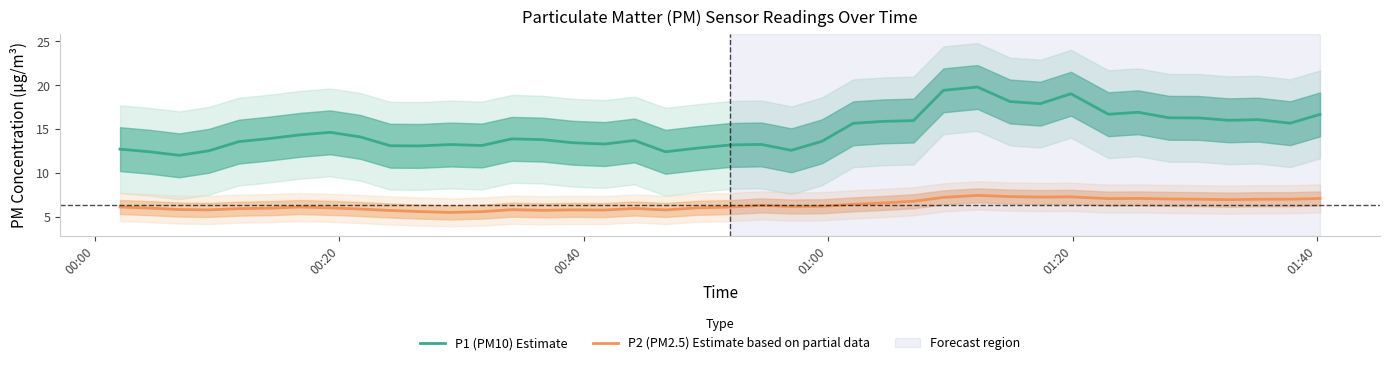

In P2 (PM2.5) Estimate based on partial data, how many points are lower than both neighbors (excluding endpoints)?

9